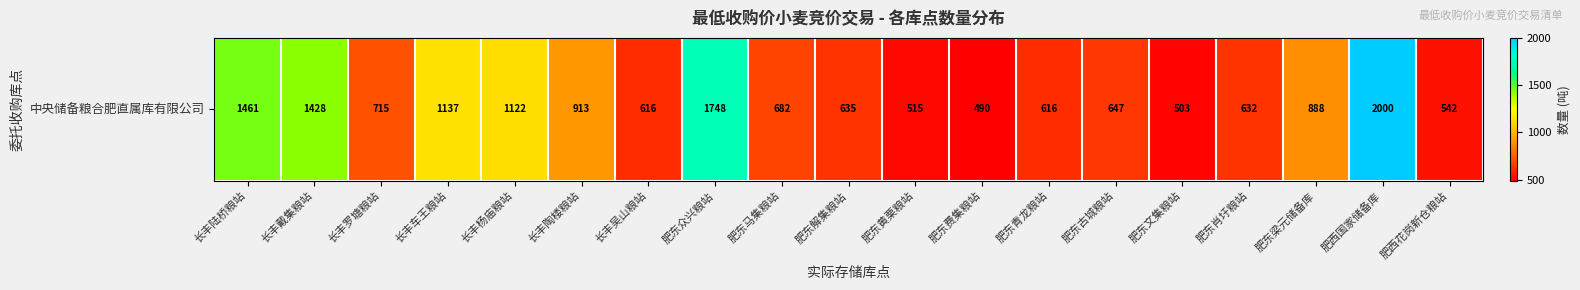

The chart shows a value of 490 at 肥东费集粮站. True or false?

True